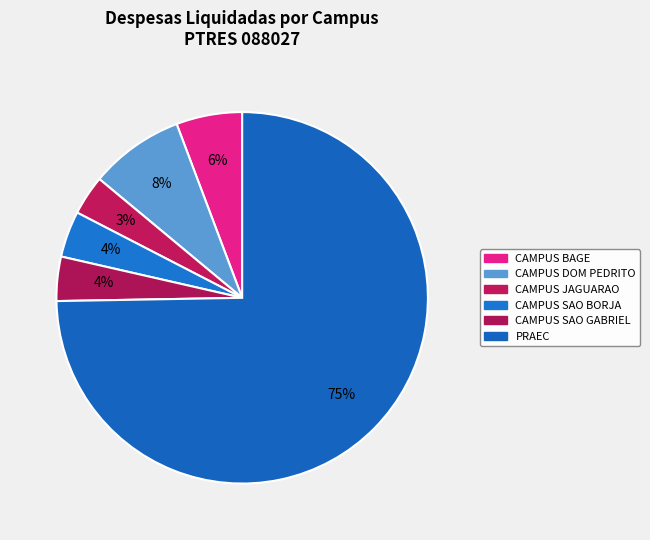

What is the largest slice in the pie chart?

PRAEC